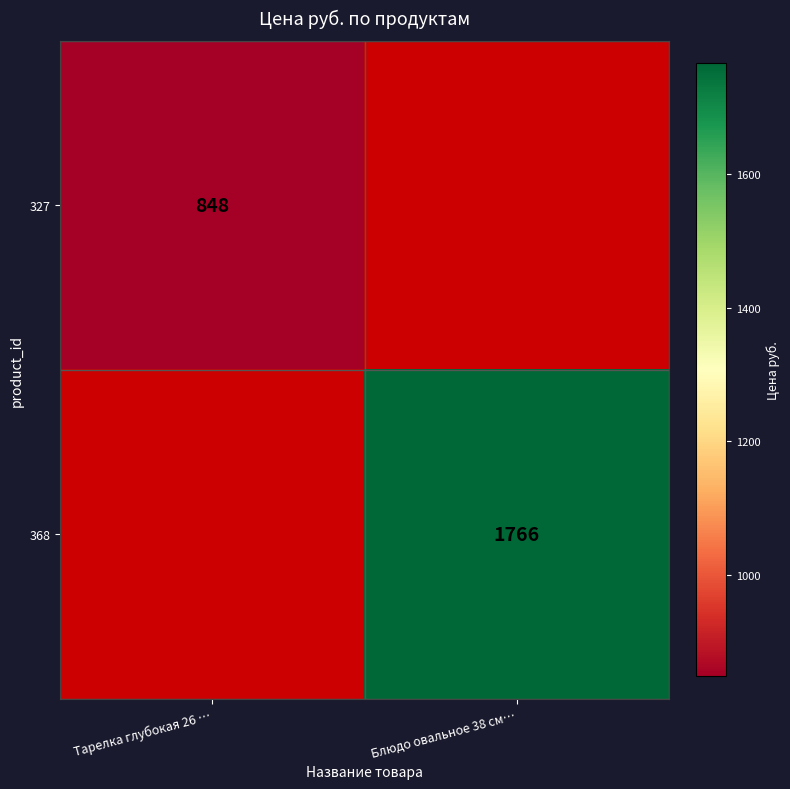

How many data points does each series have?

2